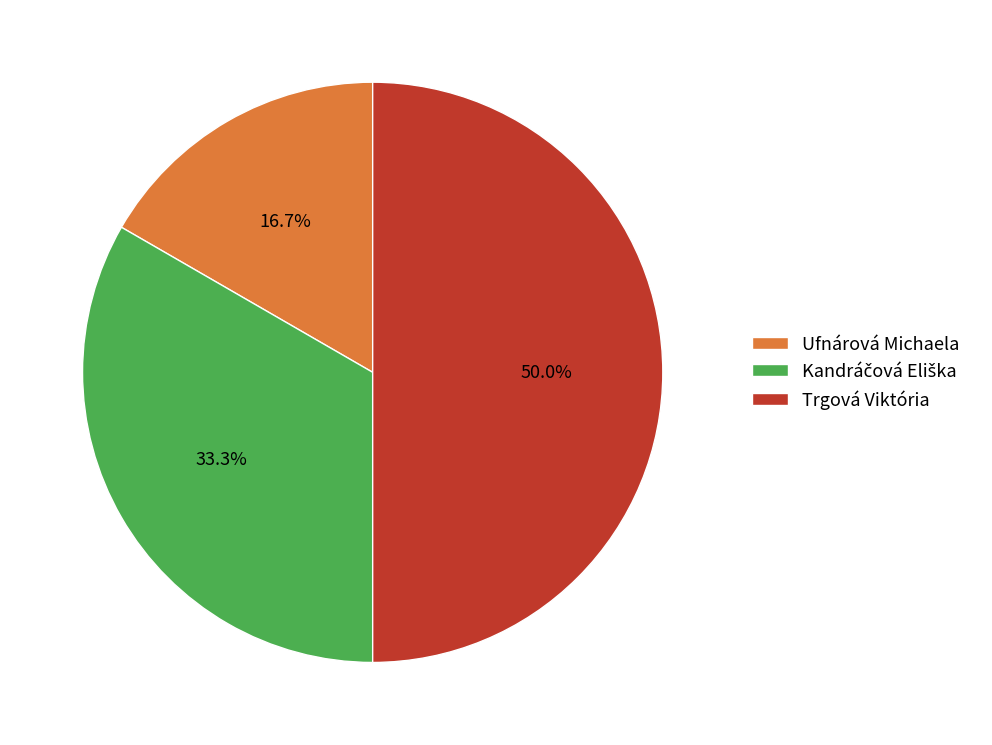

What is the smallest slice in the pie chart?

Ufnárová Michaela